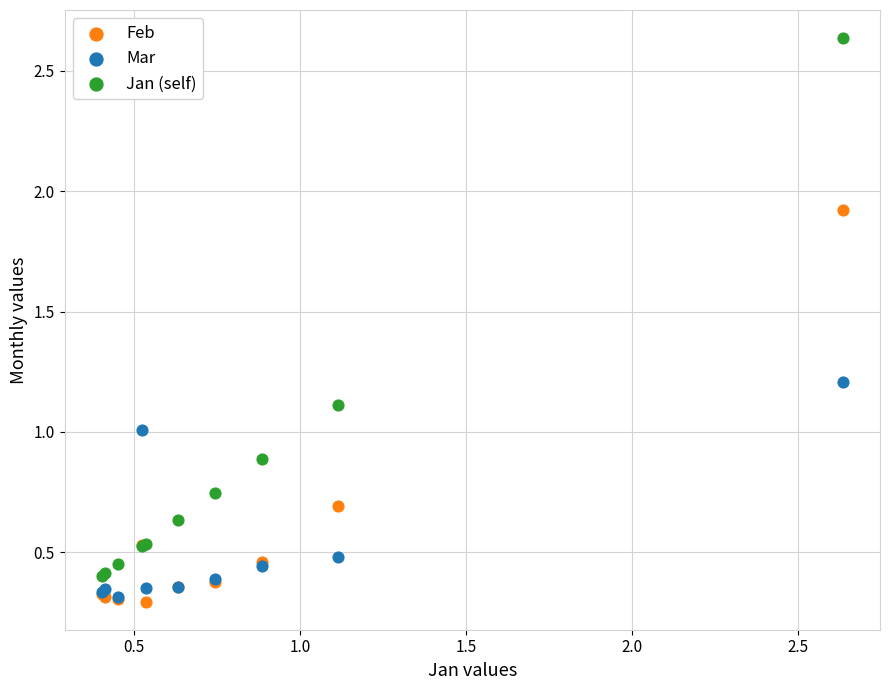

Which series has the widest spread of Y values?

Jan (self)